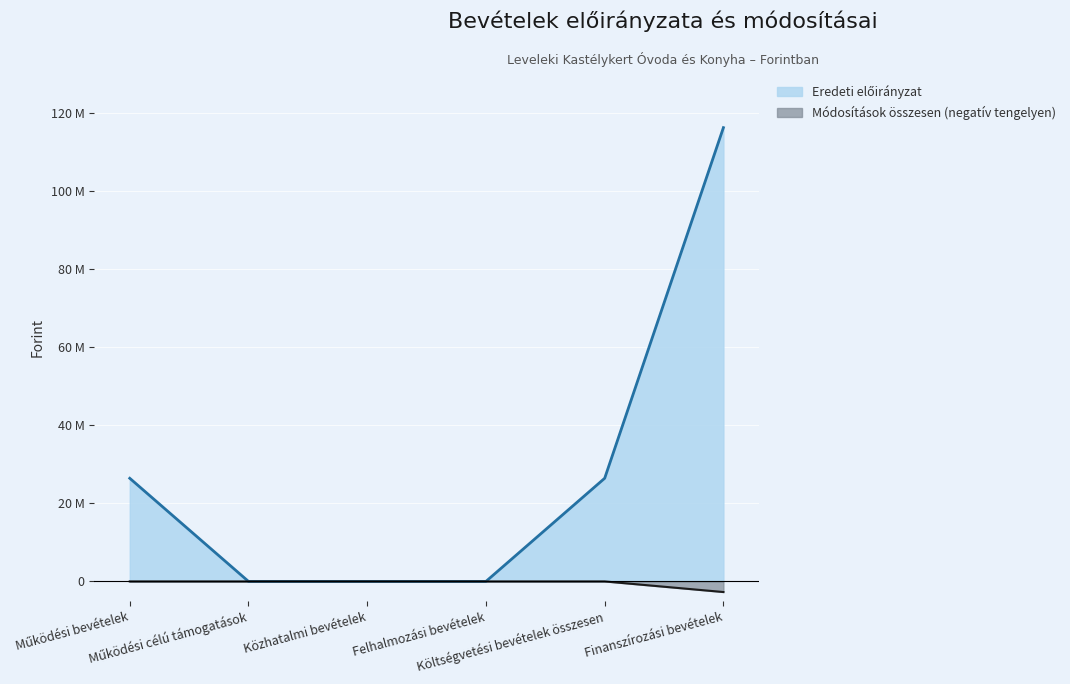

How many values in the Módosítások összesen series are below 0?

1